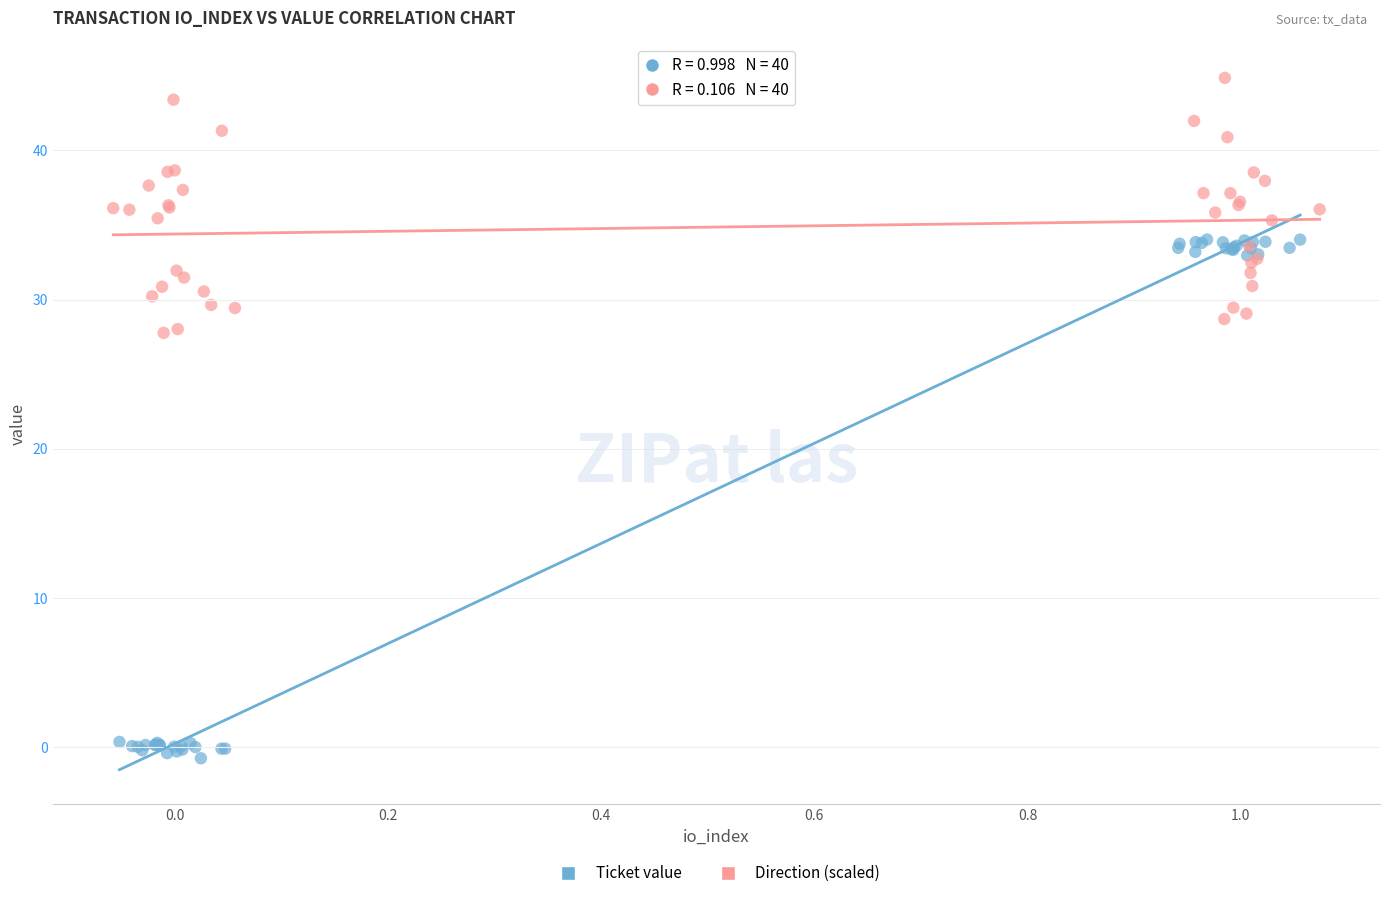

Which series has the largest Y range (max minus min)?

Ticket value